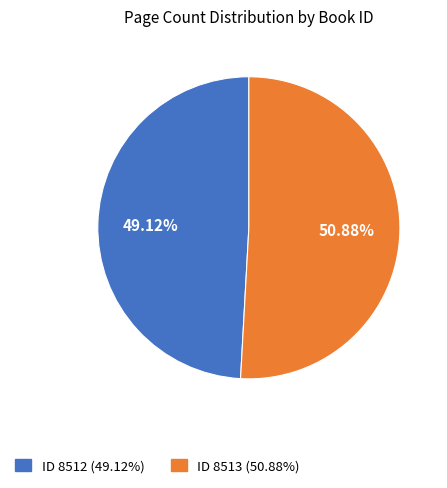

Is the sum of ID 8513 (50.88%) and ID 8512 (49.12%) greater than half?

Yes